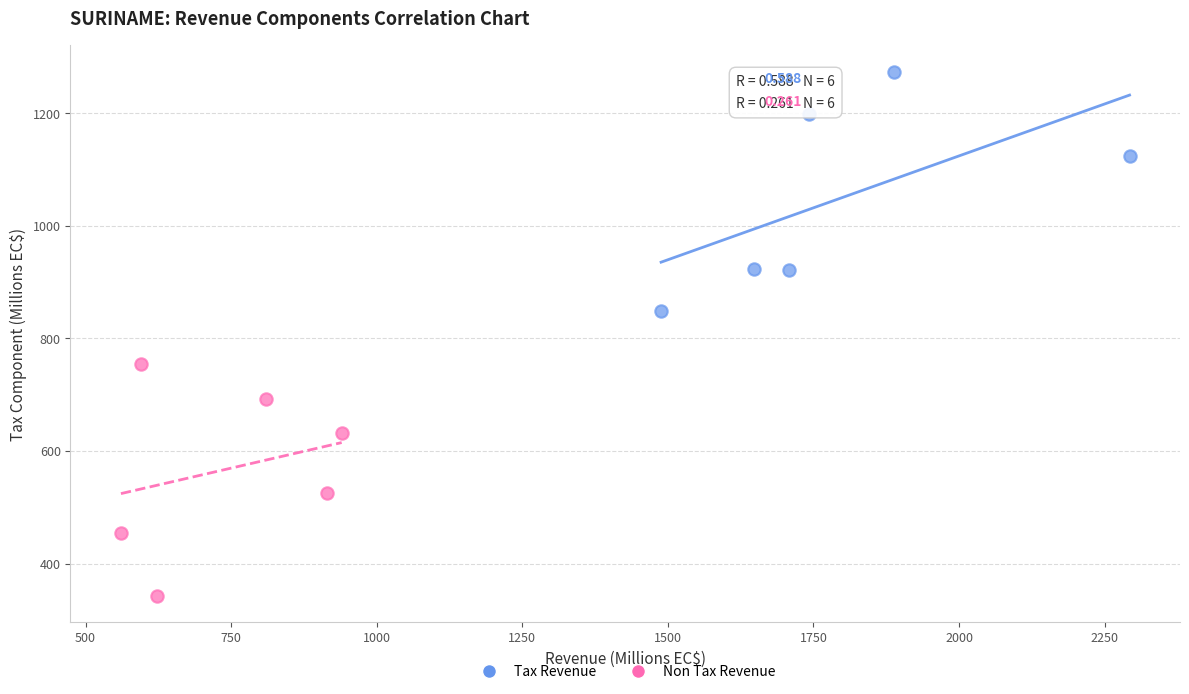

Which series has the widest spread of Y values?

Tax Revenue